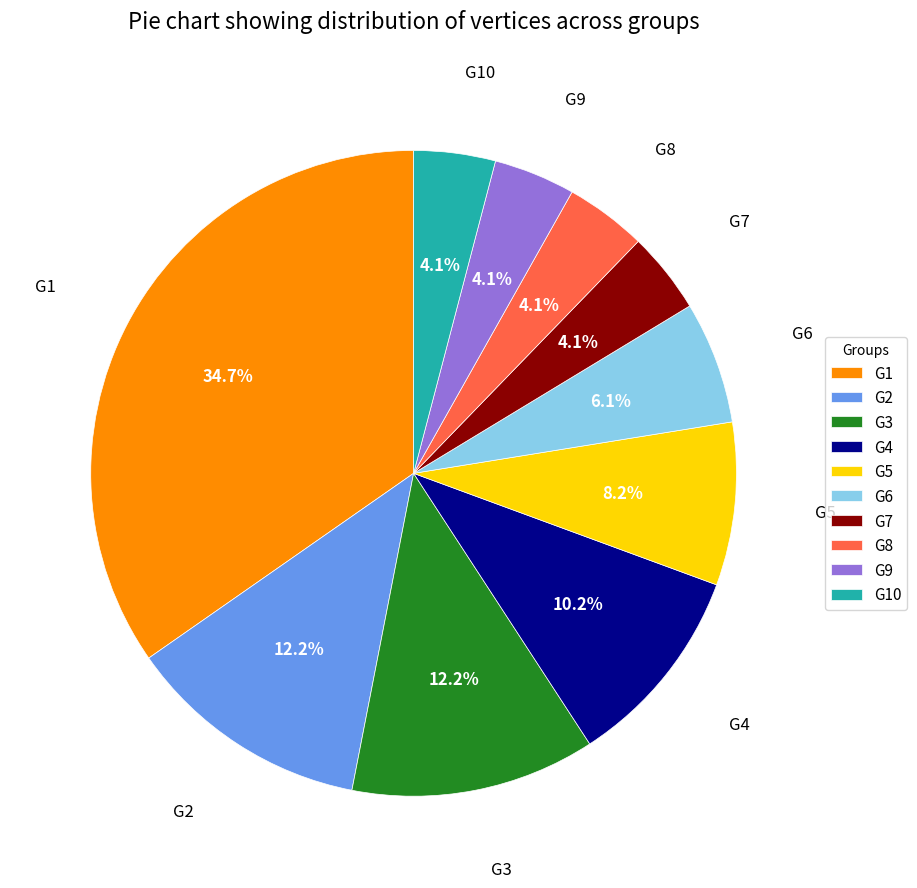

Does any single category account for the majority?

No